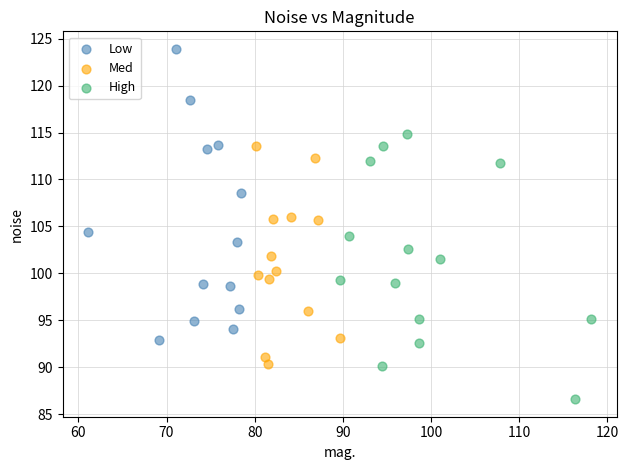

Which series has the largest Y range (max minus min)?

Low